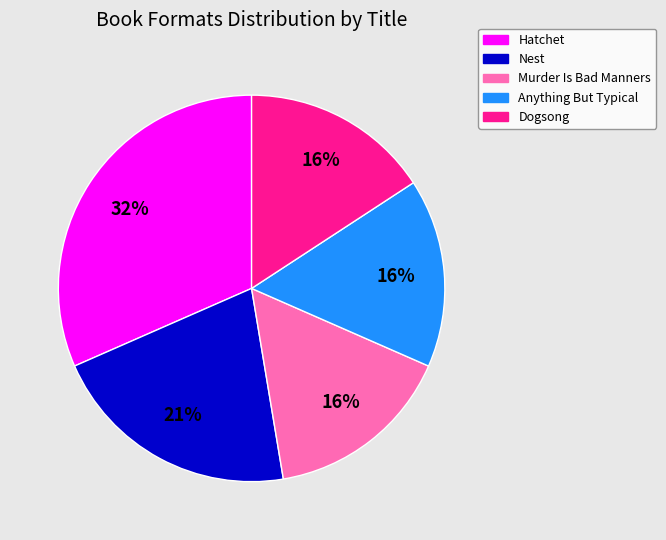

To the nearest percent, what is the difference between the largest and smallest slice percentages?

16%